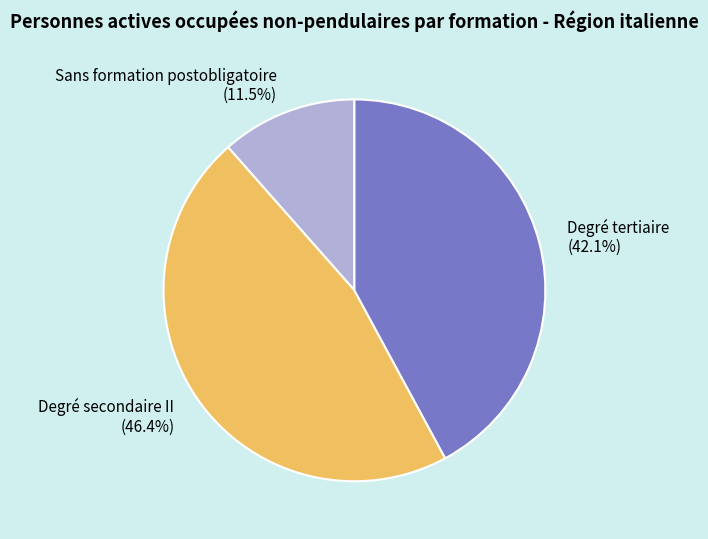

How many slices are in this pie chart?

3